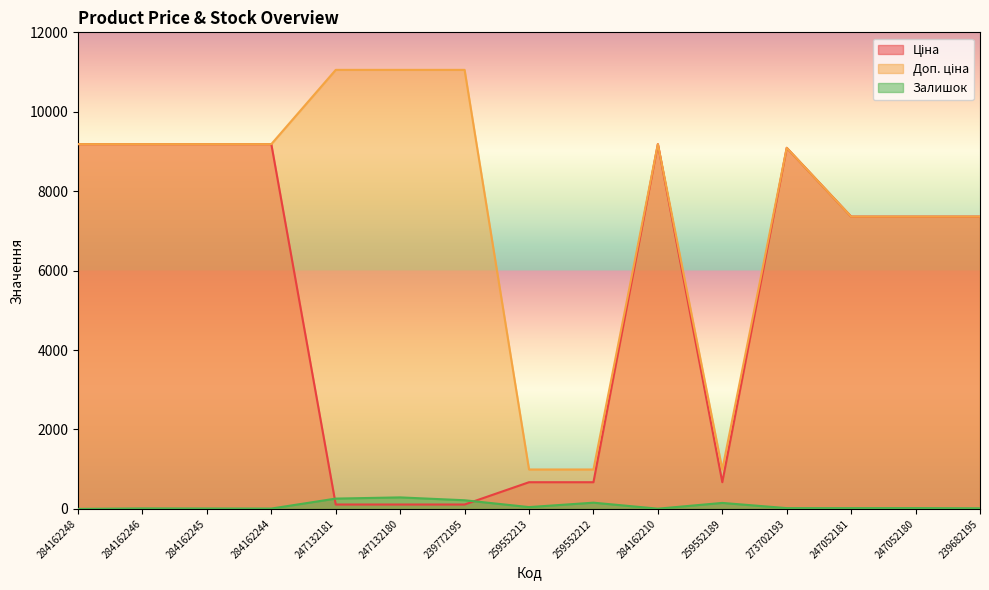

Which category has the lowest value across all series?

284162248